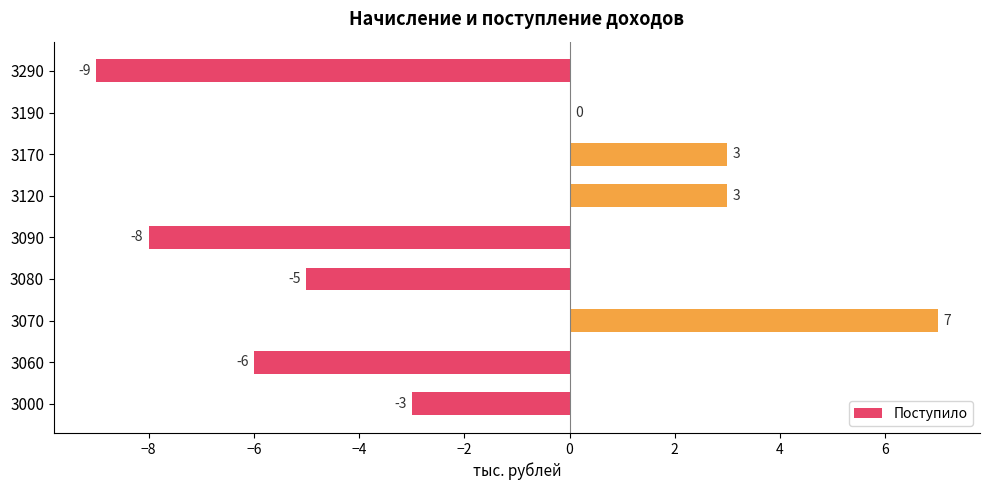

The chart shows a value of 5 at 3120. True or false?

False